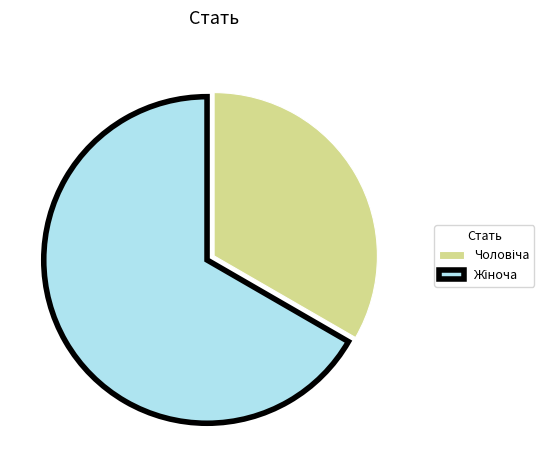

How many slices are in this pie chart?

2